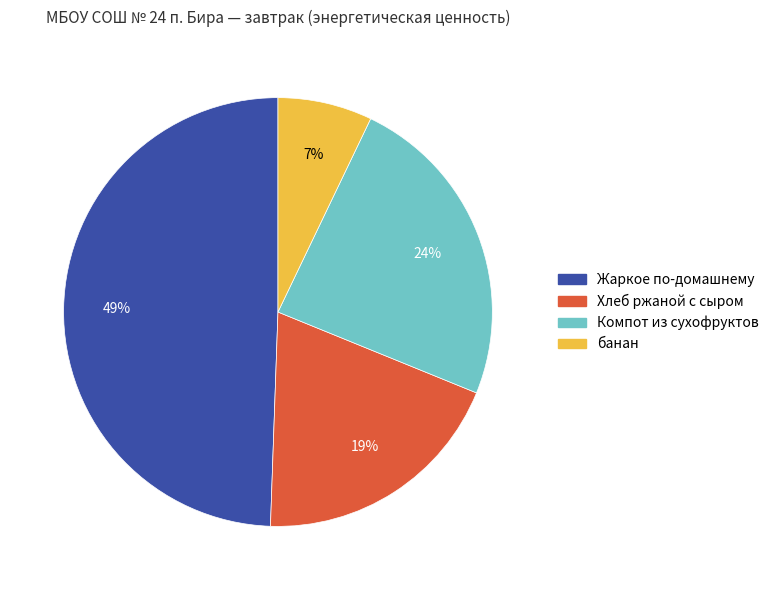

What percentage is the Компот из сухофруктов slice, to the nearest percent?

24%